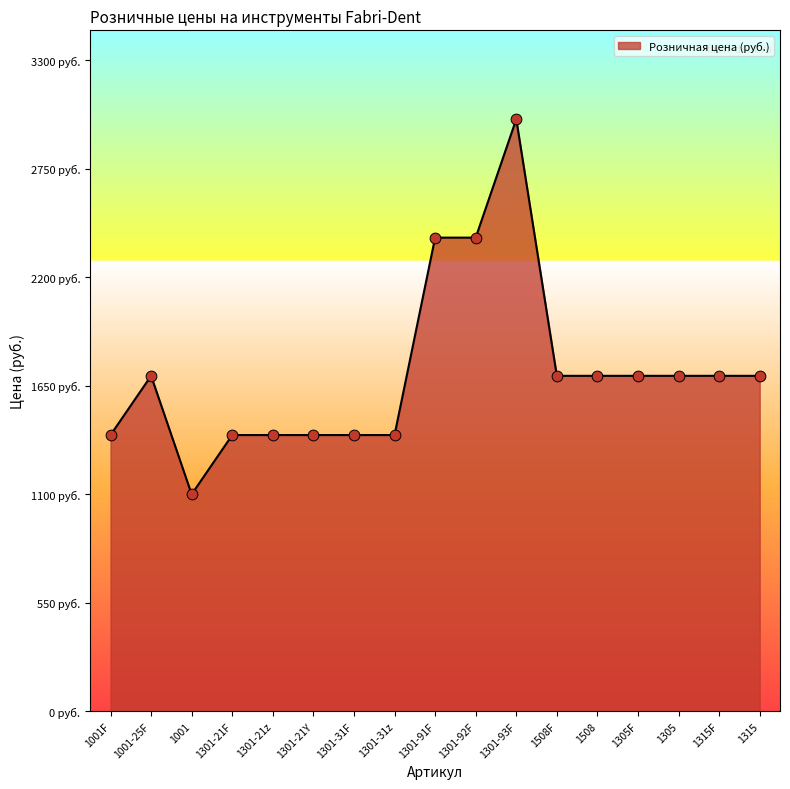

Does the chart have visible grid lines?

No